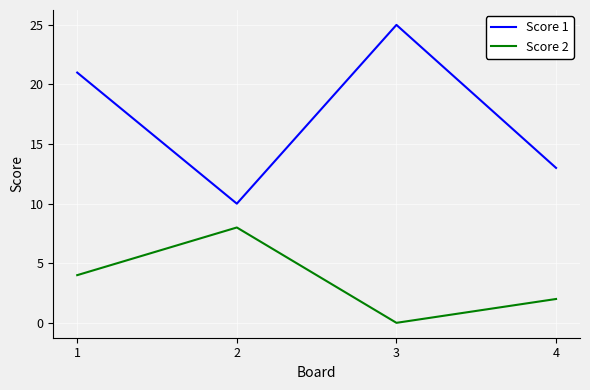

What is the difference between the second highest and second lowest values in the Score 1 series?

8